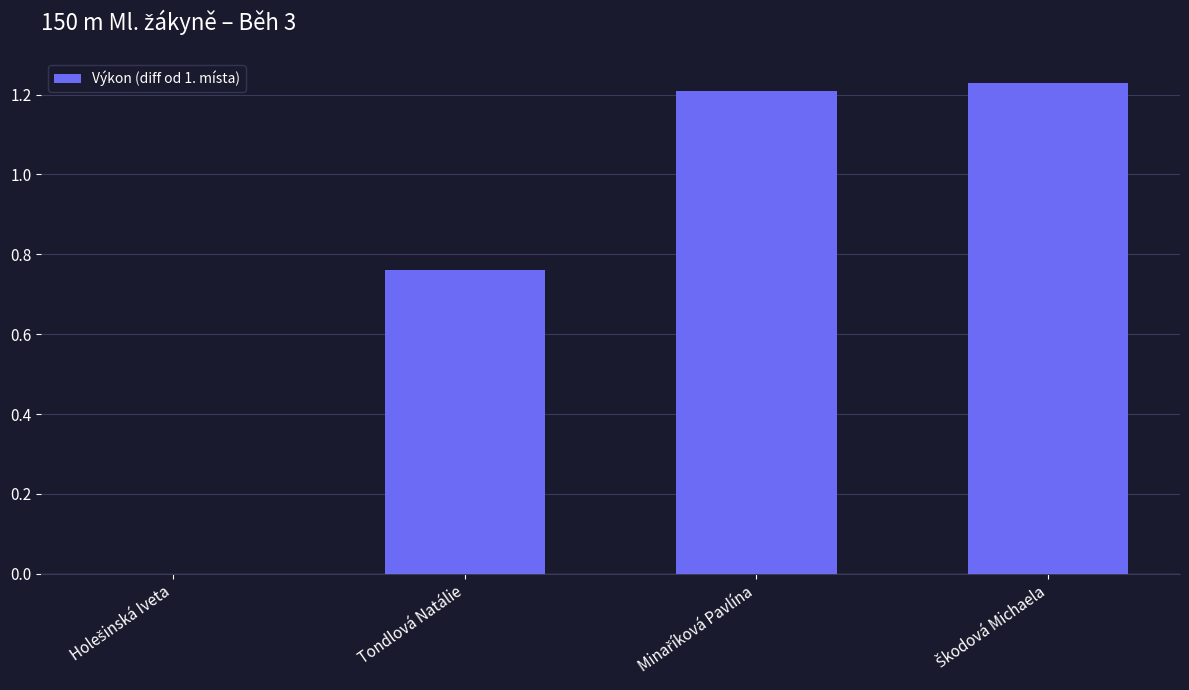

Are the bars horizontal?

No